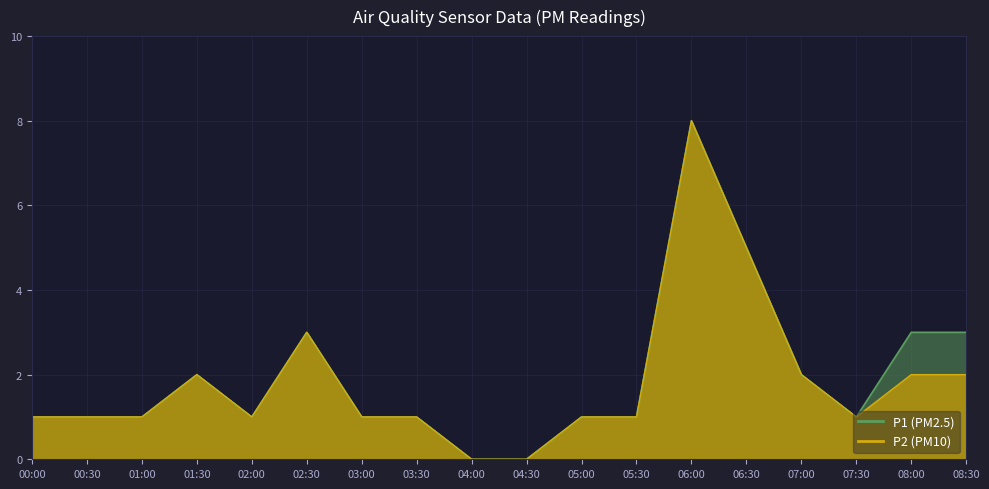

Which series has the widest spread of values?

P1